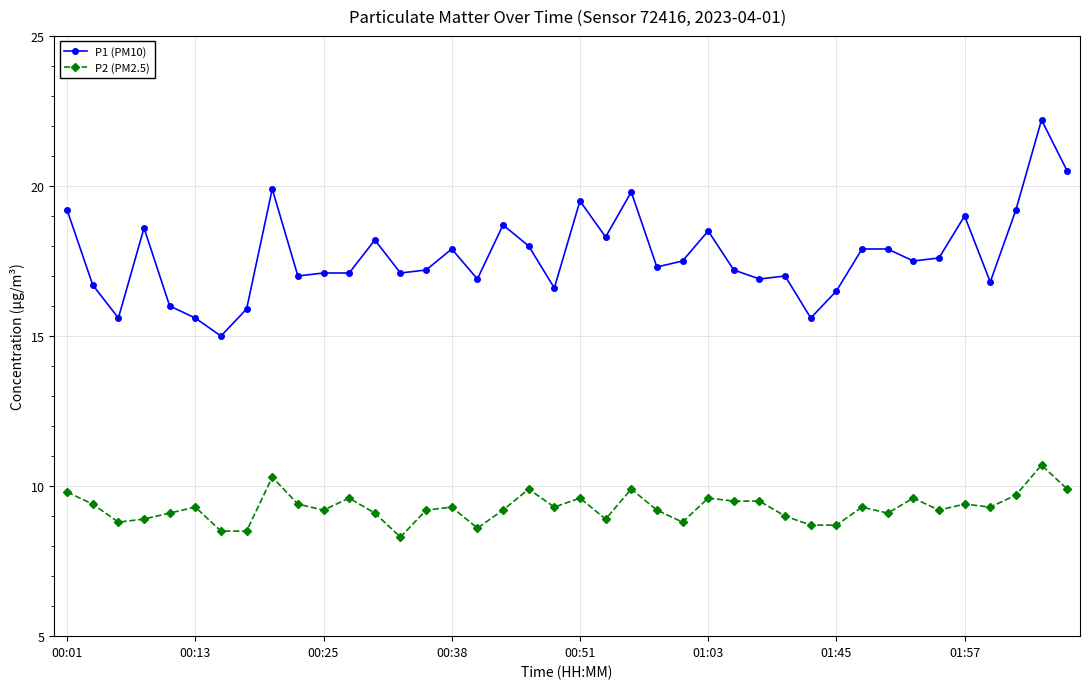

What is the minimum value shown in the chart?

8.3